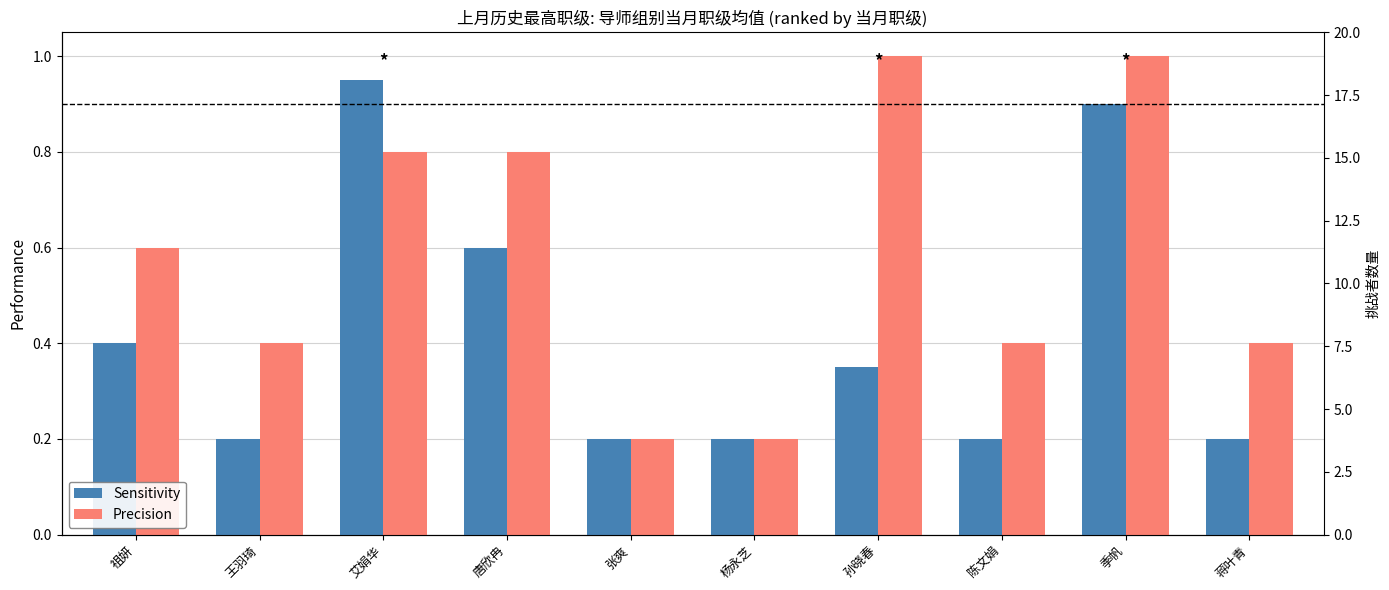

Between 王羽琦 and 季帆, which series saw the biggest shift?

Sensitivity